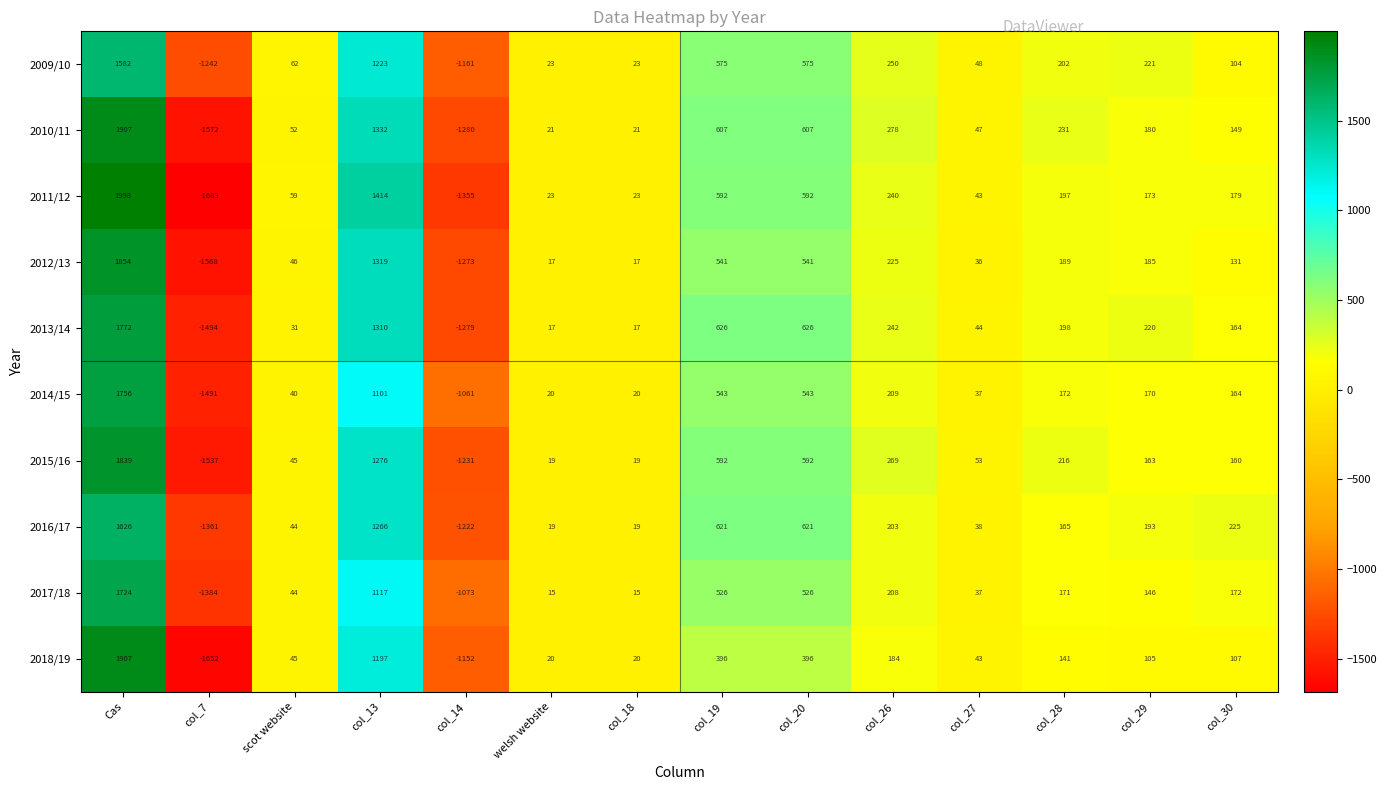

True or false: 2011/12 has a value of 298 at col_28.

False